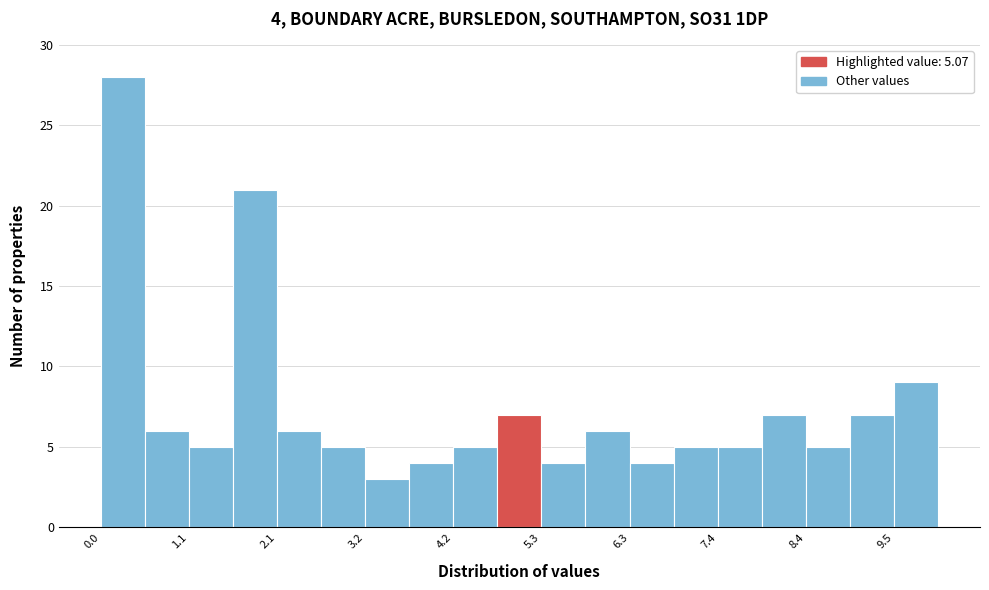

Read against the x-axis, roughly where is the centre of the tallest bar?

0.2